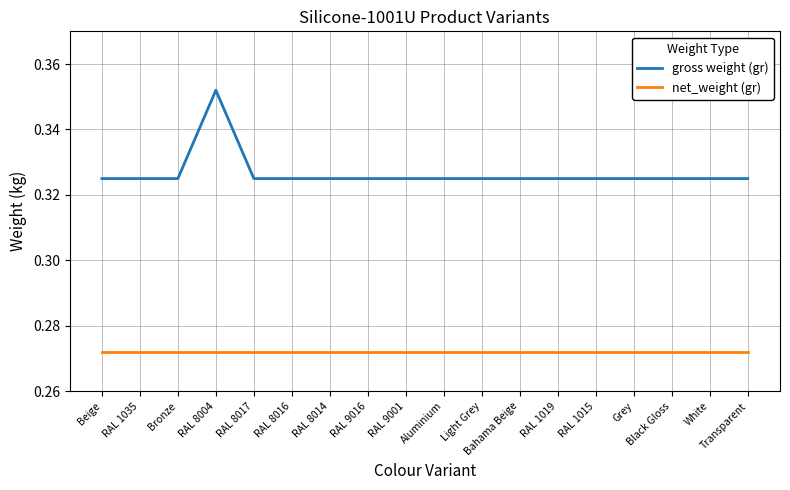

Is the value of gross weight (gr) at Aluminium greater than the value of net_weight (gr) at RAL 9016?

Yes